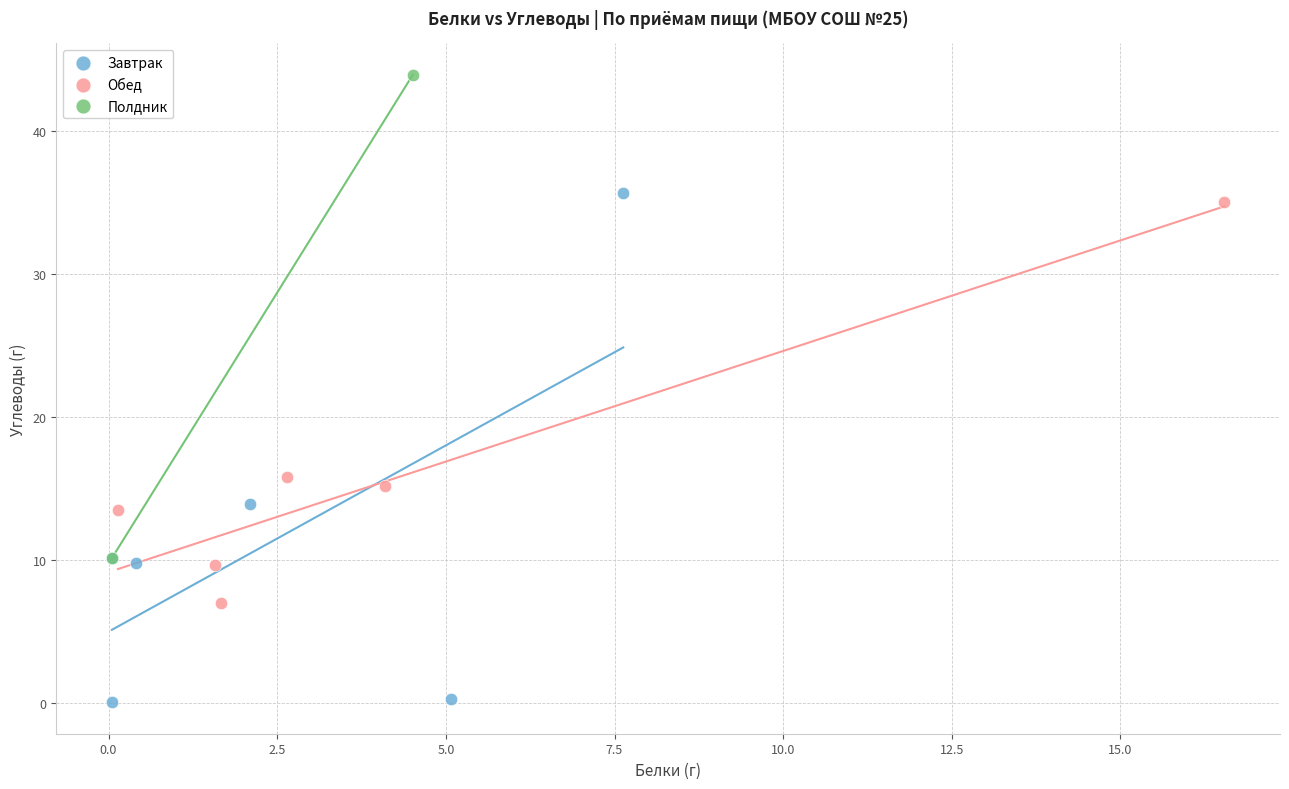

Which series reaches the maximum Y coordinate?

Полдник